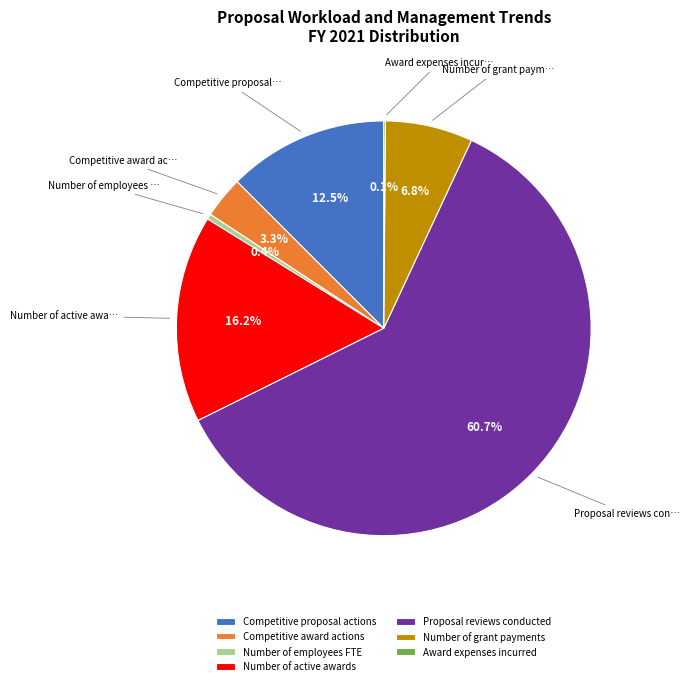

What percentage is the Competitive award actions slice, to the nearest percent?

3%